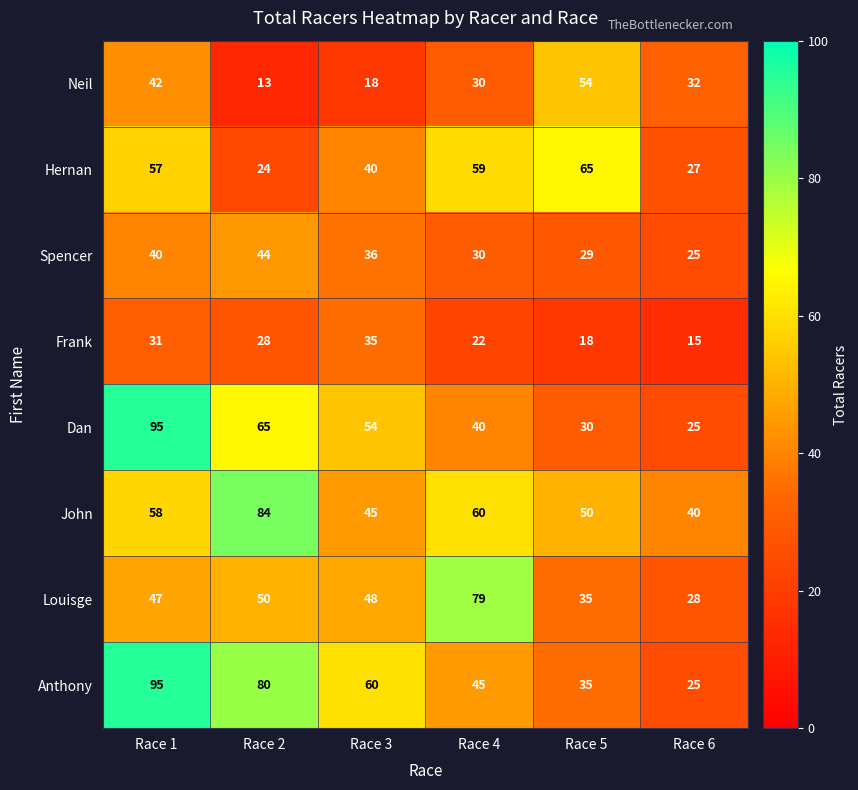

The value of Anthony at Race 5 is 35. True or false?

True